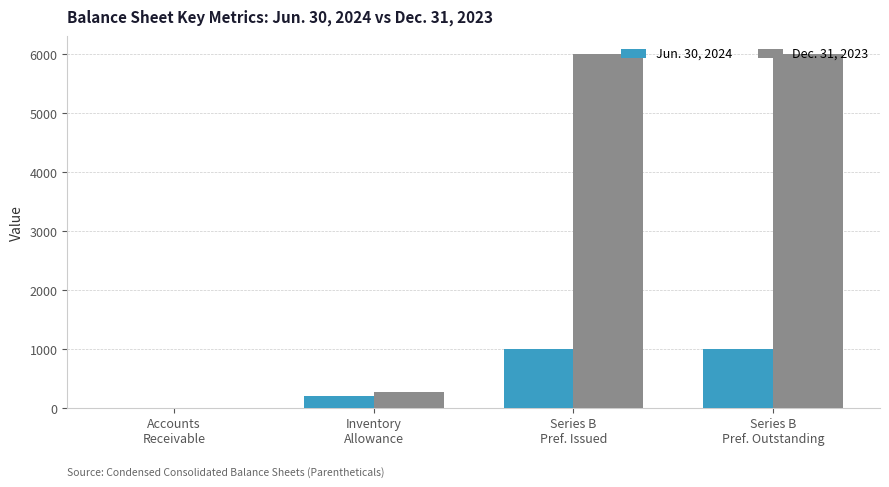

Which series has the largest total across all categories?

Dec. 31, 2023